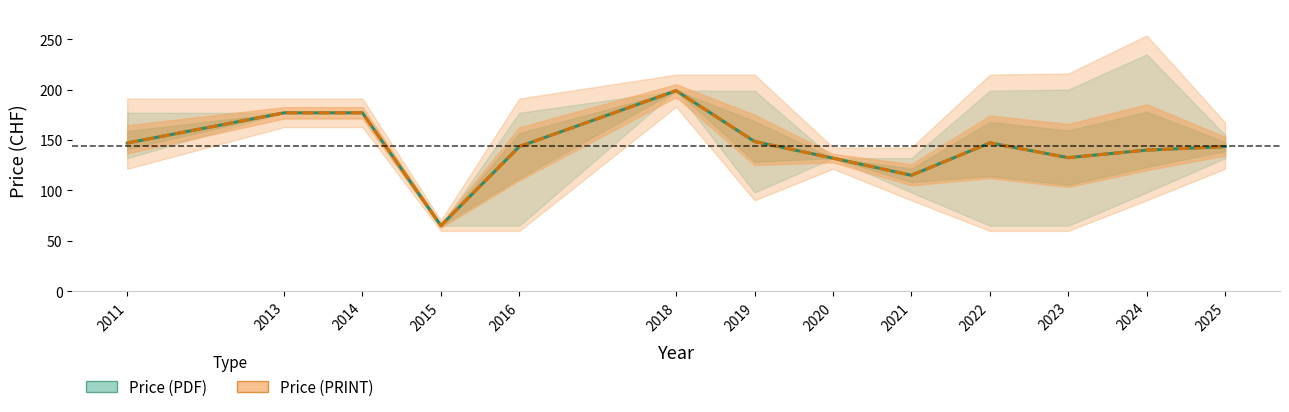

Is it true that Price (PDF) equals 82.5 at 2011?

False